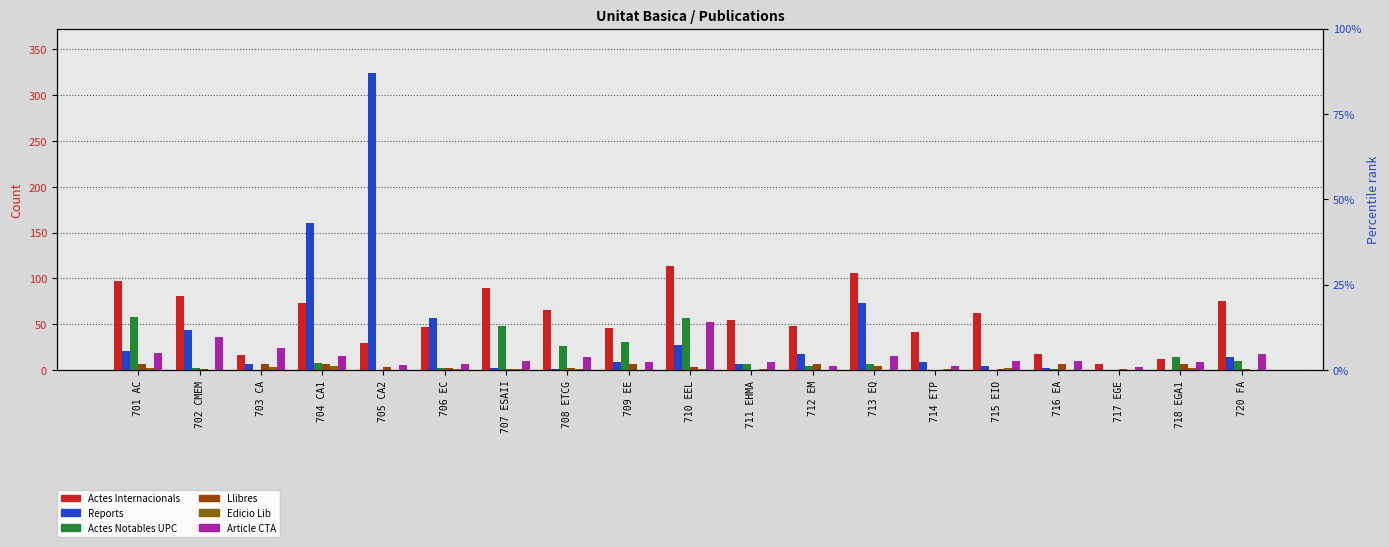

Is it true that Edicio Lib equals 2 at 701 AC?

True